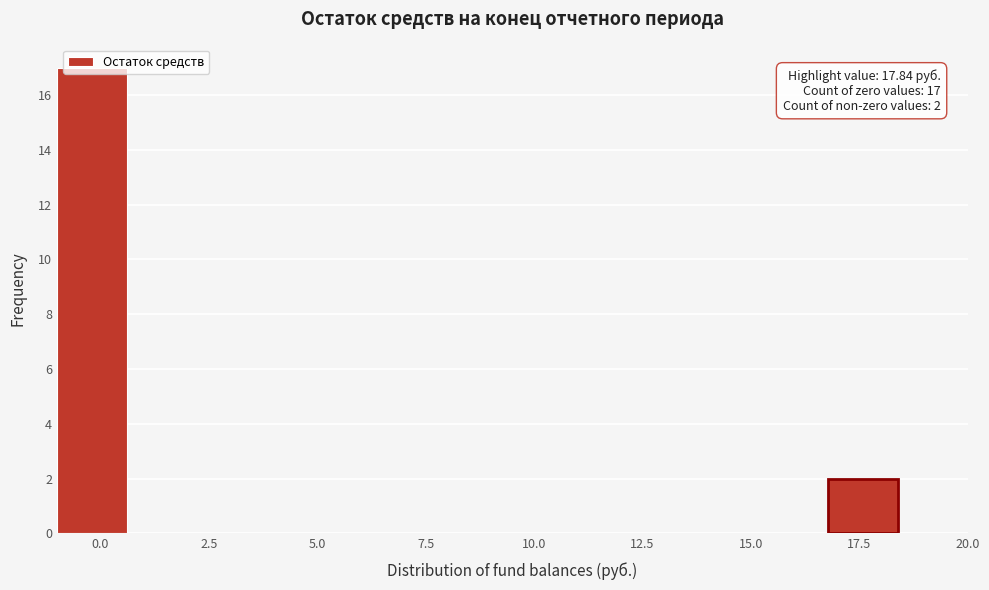

Around what value on the x-axis is the tallest bar? Give the approximate position of its centre, as read against the axis.

0.0